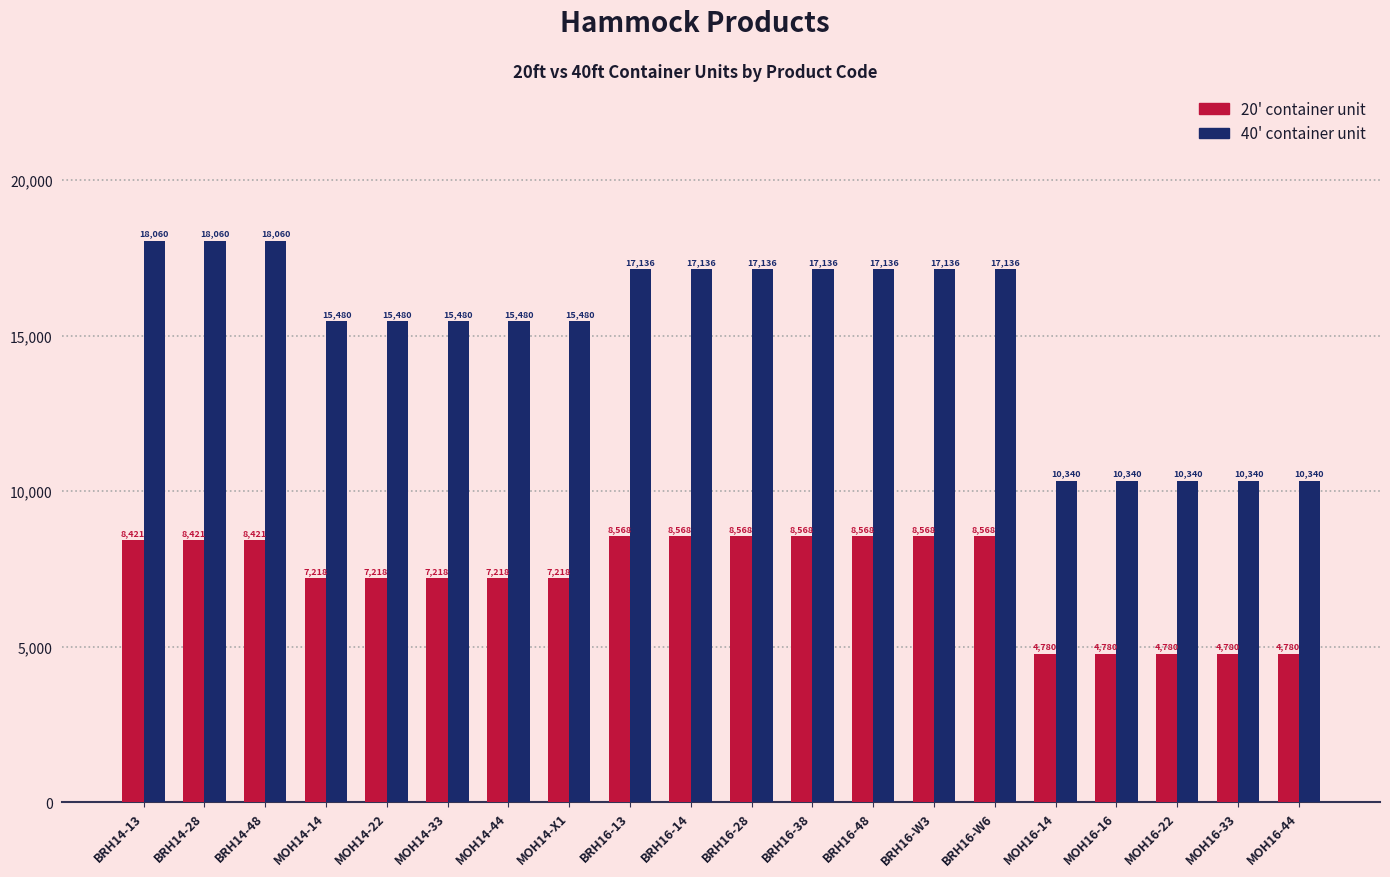

Is it true that 20' container unit equals 8568 at BRH16-28?

True